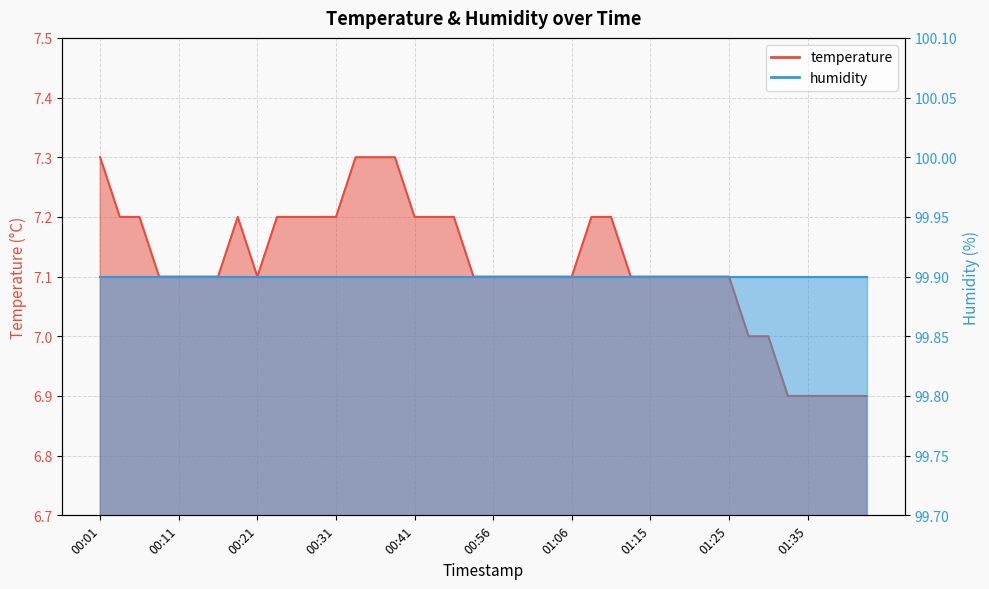

What is the smallest value displayed?

6.9